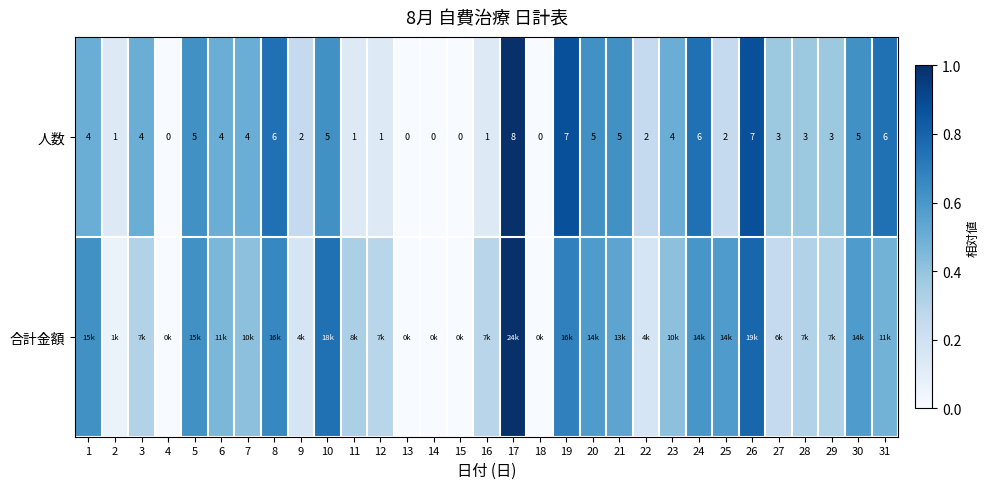

What is the average value of the 合計金額 series?

0.4